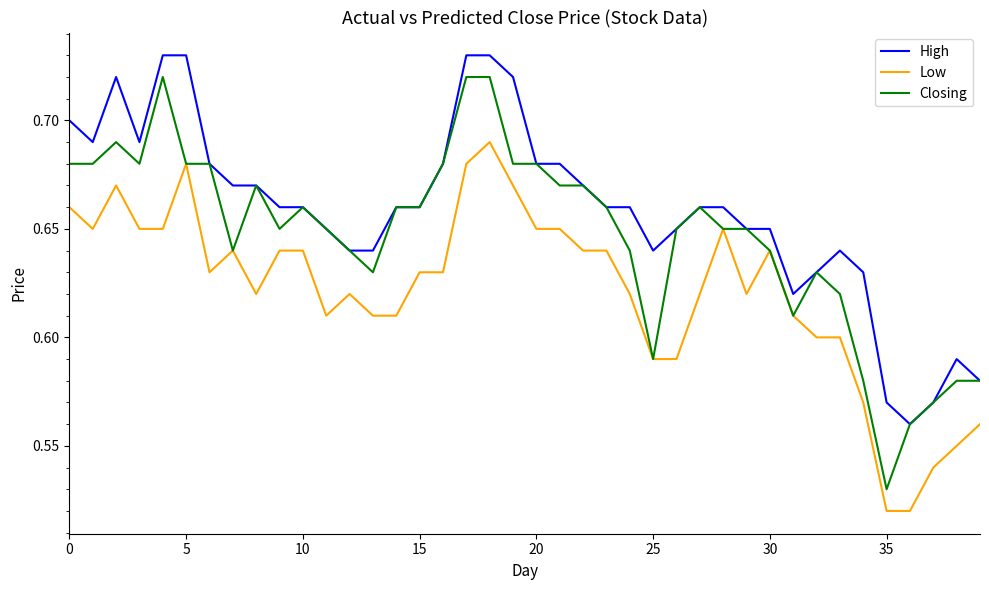

What is the difference between the Low values at 15 and 35?

0.1